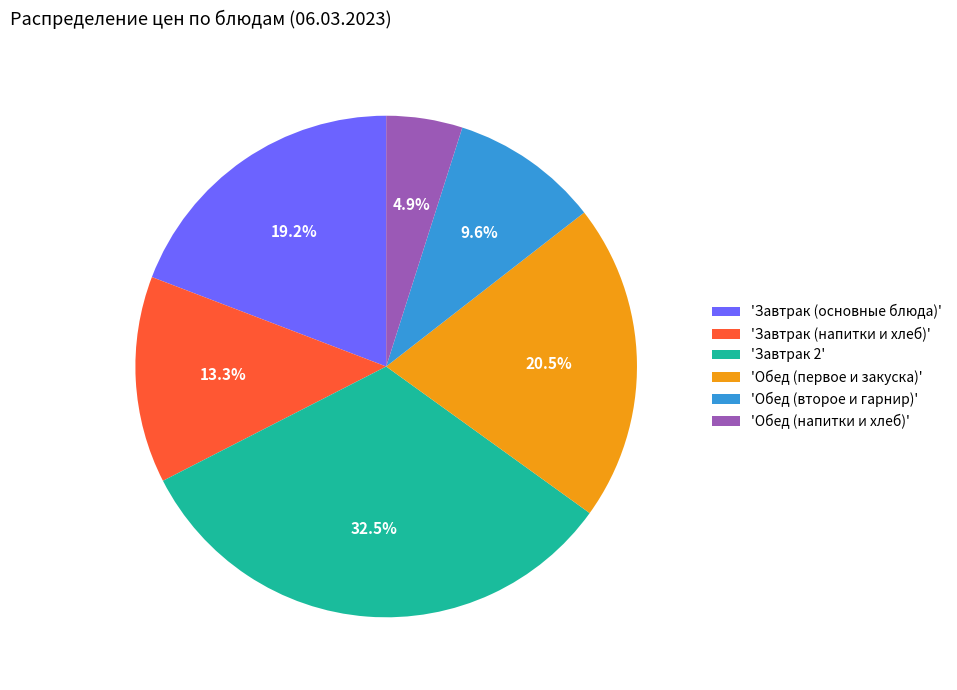

Rank the categories by value from highest to lowest.

'Завтрак 2', 'Обед (первое и закуска)', 'Завтрак (основные блюда)', 'Завтрак (напитки и хлеб)', 'Обед (второе и гарнир)', 'Обед (напитки и хлеб)'